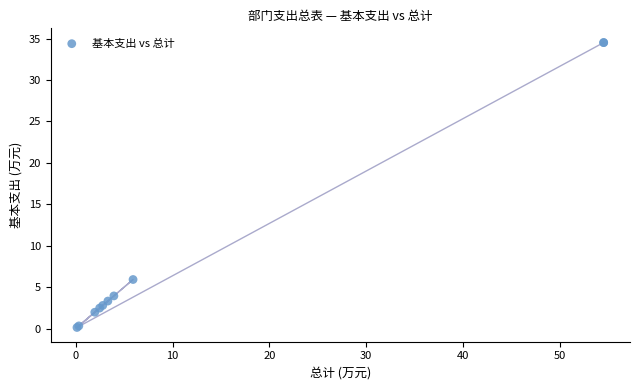

What Y value in the scatter plot is closest to 17?

5.9